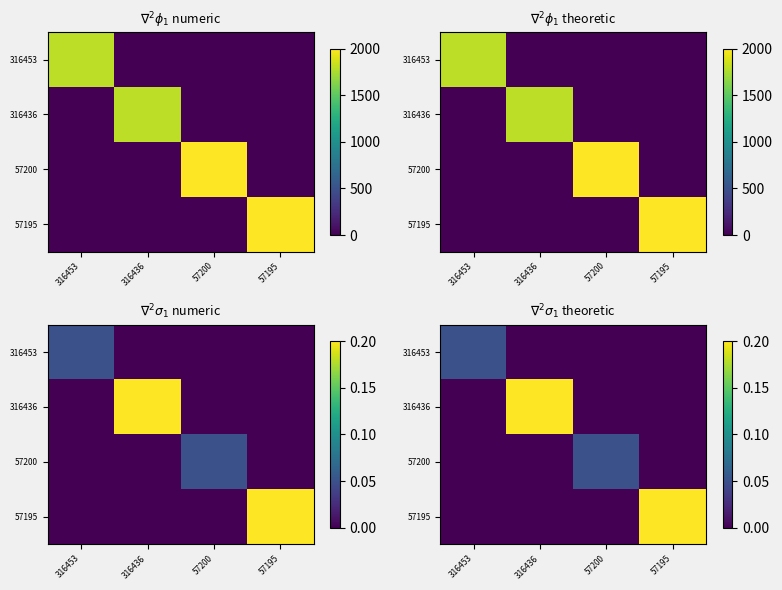

The value of 57195 at 316453 is 0.0. True or false?

True